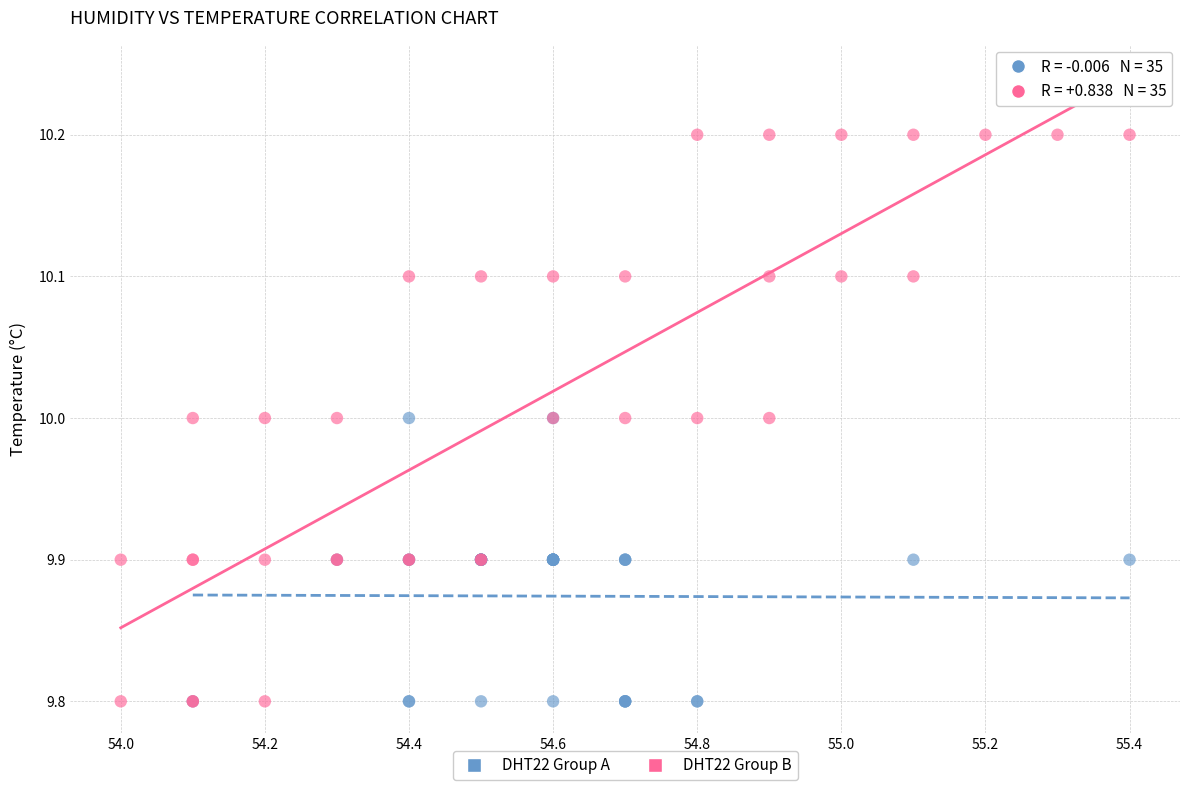

Which series reaches the maximum Y coordinate?

DHT22 Group B